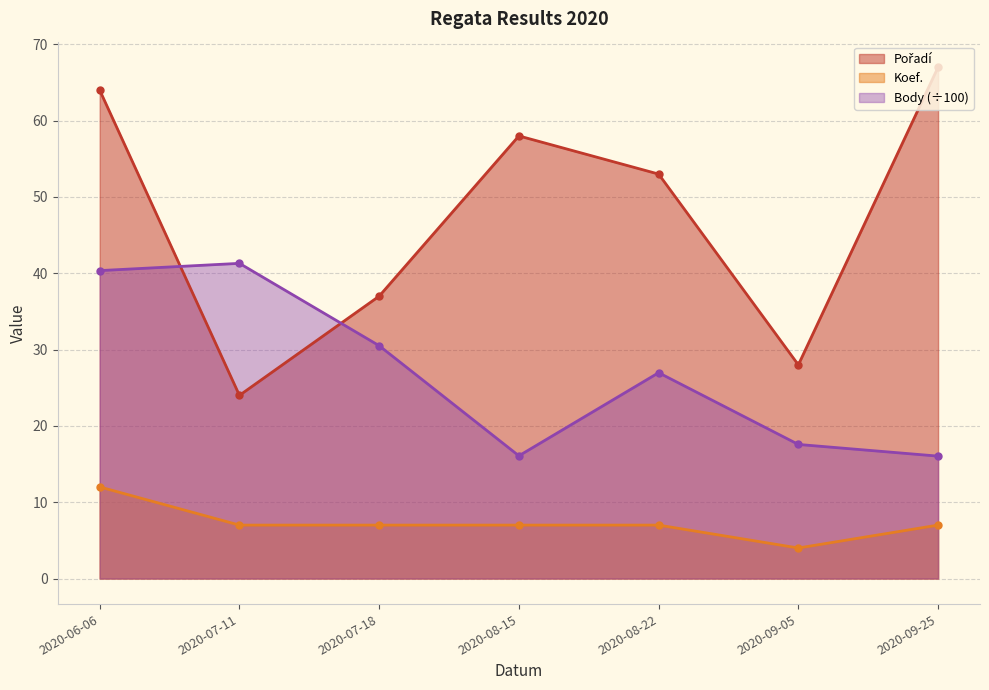

At which category is the sum across all series the highest?

2020-06-06